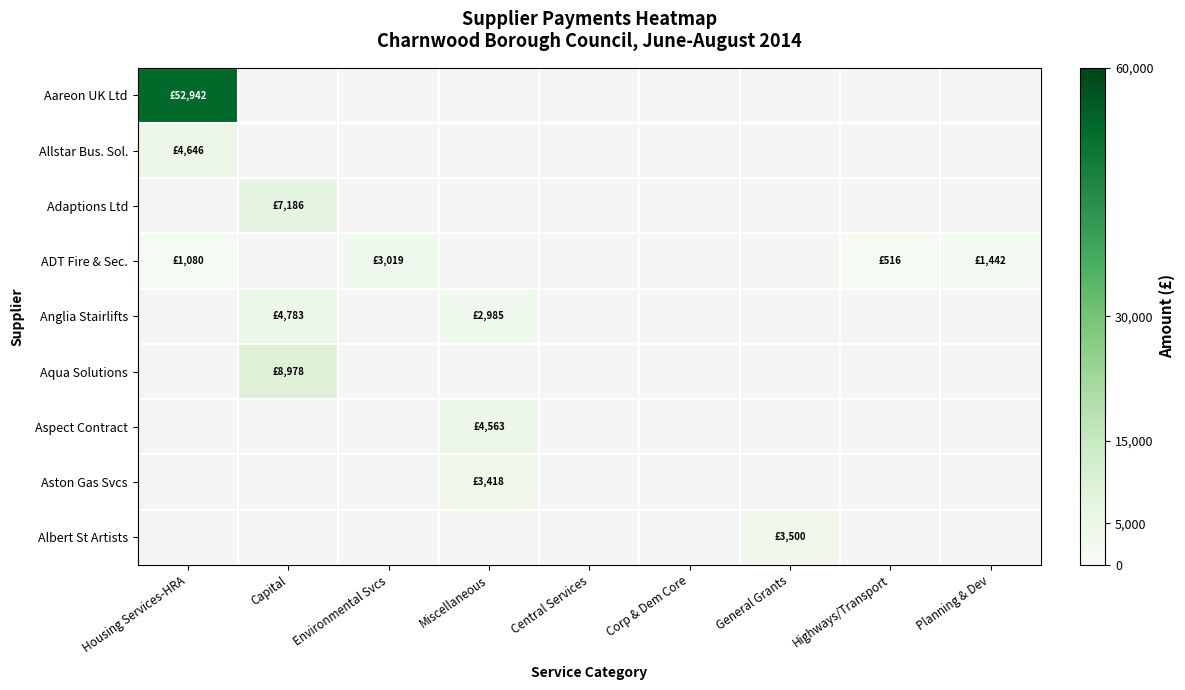

At which category does the chart reach its peak across all series?

Housing Services-HRA